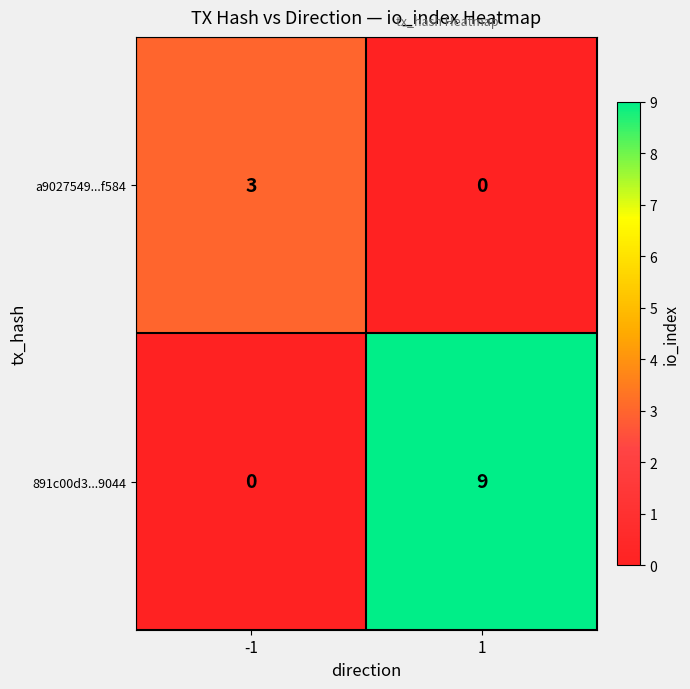

What is the sum of all a9027549...f584 values?

3